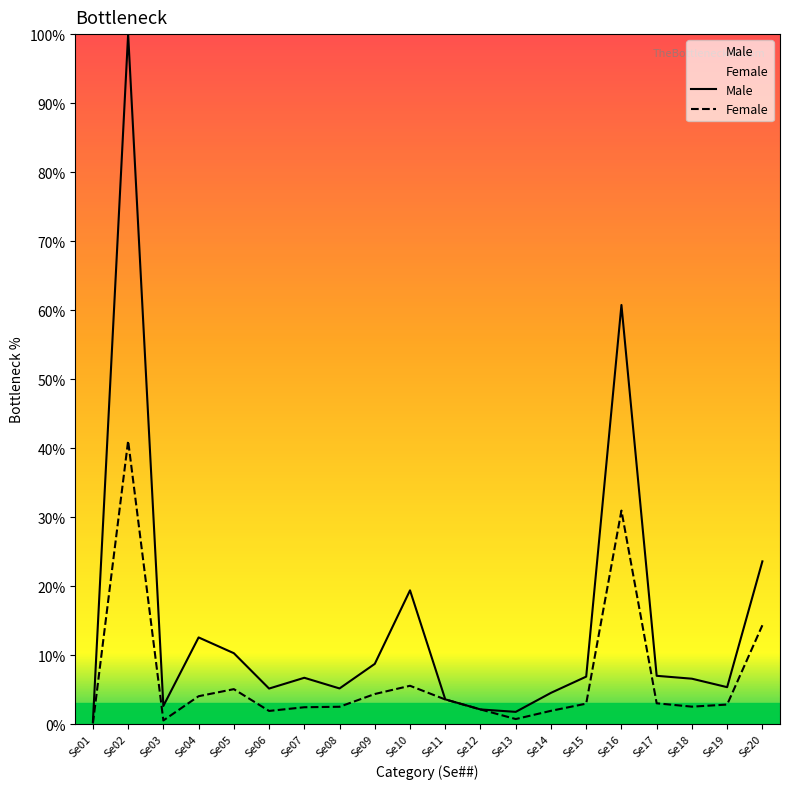

True or false: Female has more than 2 interior local peaks.

True